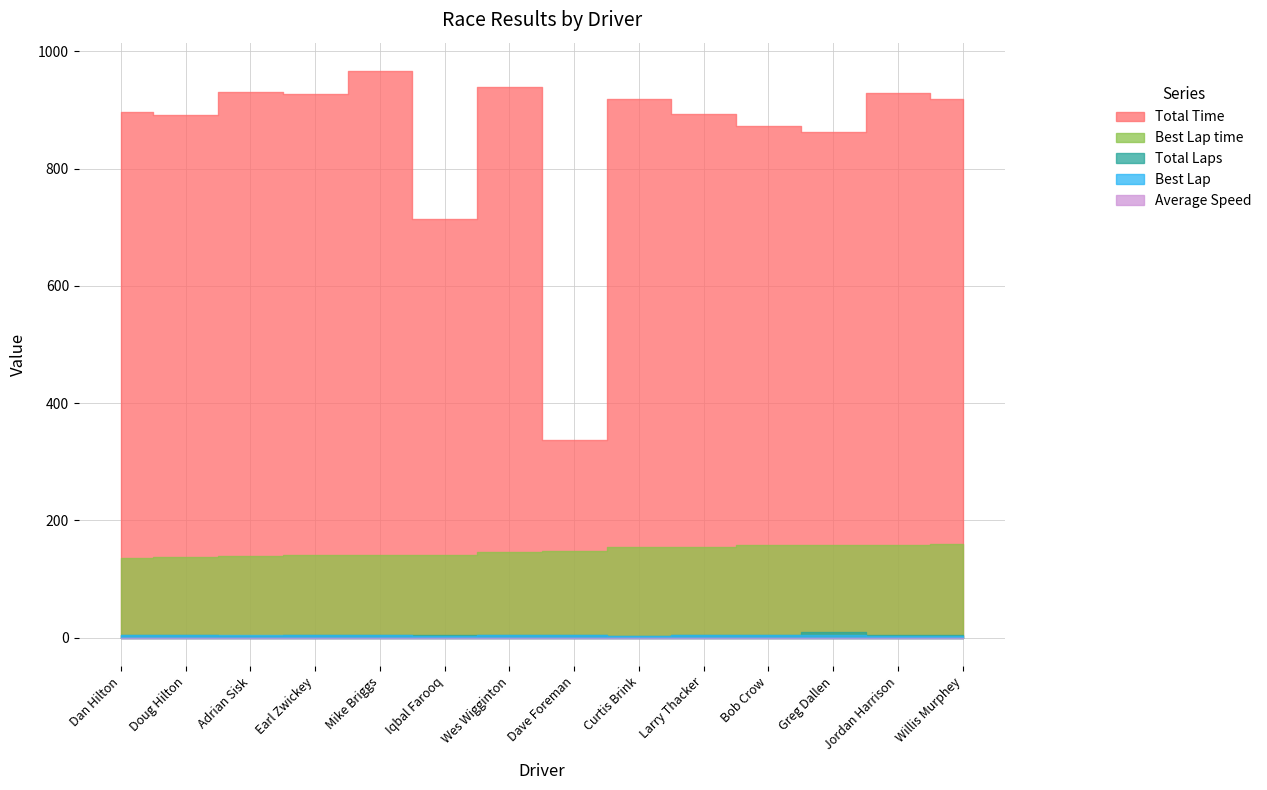

Is the value of Total Laps at Wes Wigginton greater than the value of Best Lap at Dave Foreman?

Yes